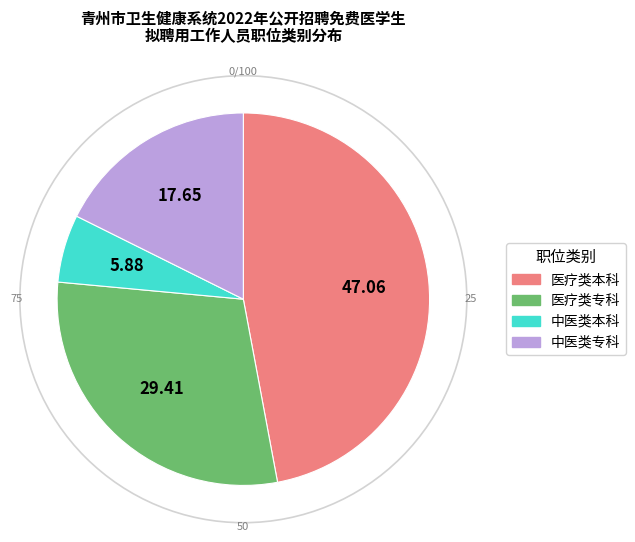

Rank the categories by value from highest to lowest.

医疗类本科, 医疗类专科, 中医类专科, 中医类本科